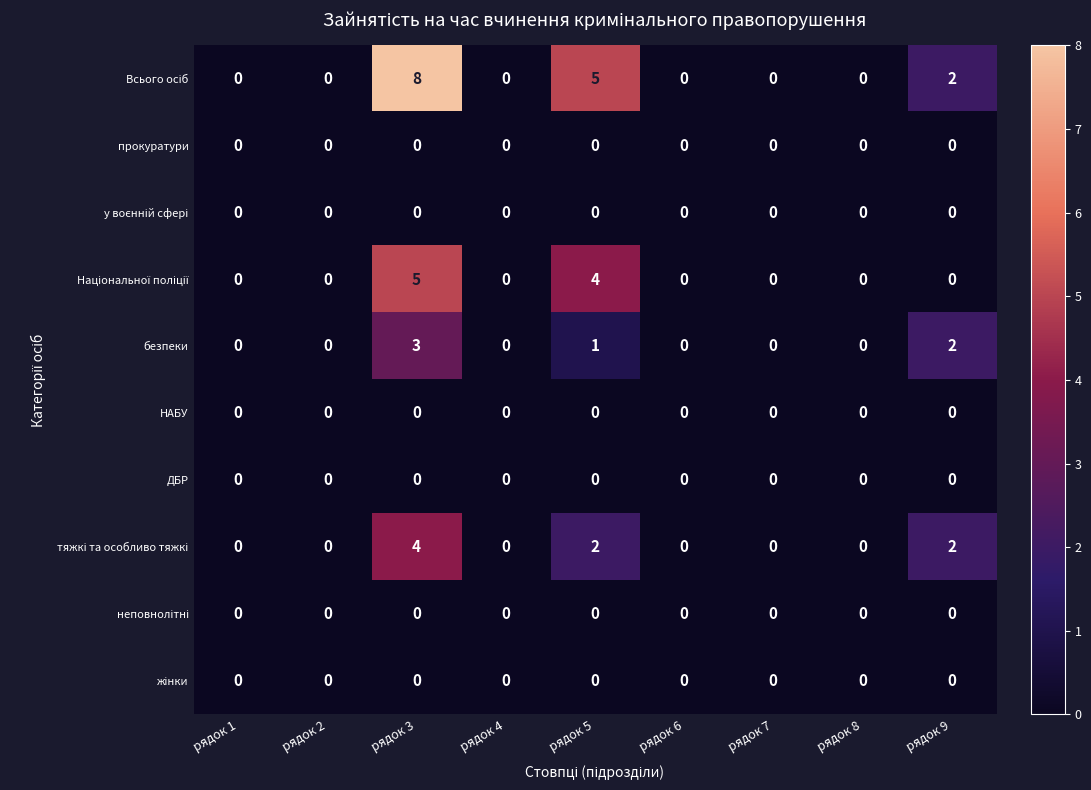

At how many categories does at least one series exceed 1?

3